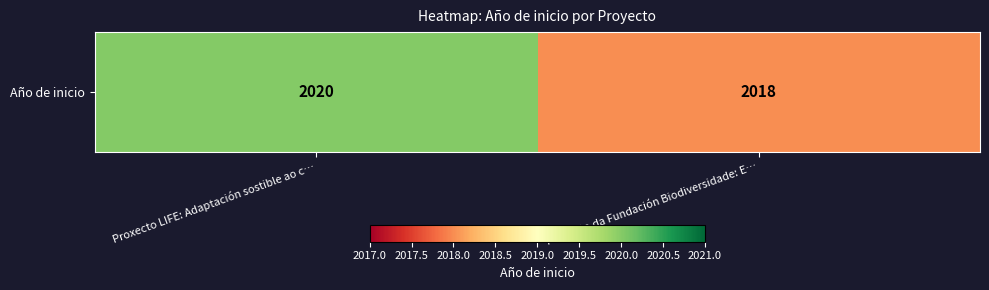

Count the number of data series in this chart.

1